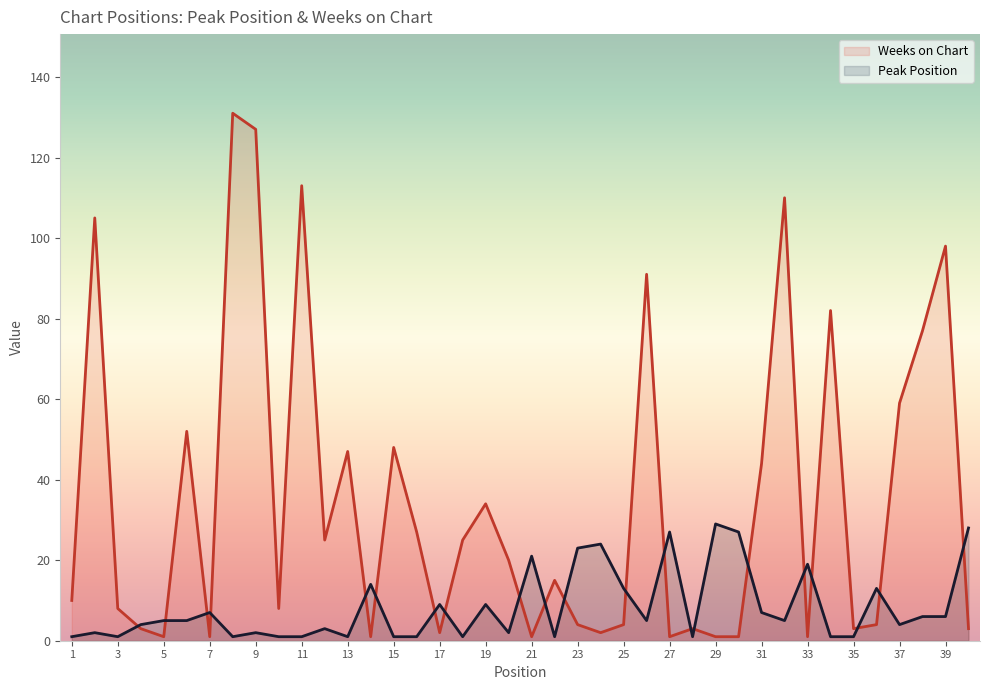

List the series in order of their peak value, lowest first.

Peak Position, Weeks on Chart